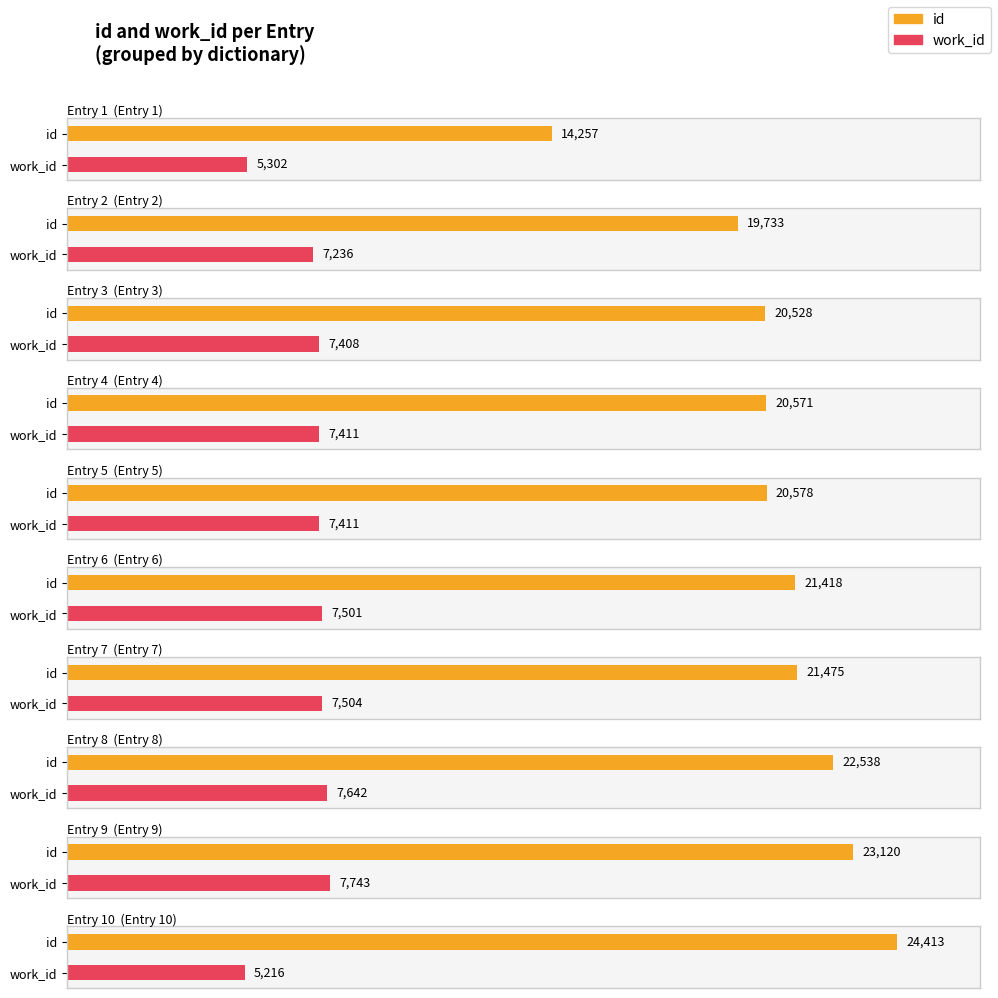

Reading left to right, what are all the values shown in this chart?

id: Animals and Inhabitants and Rooms=14257	Animals=19733	Animals=20528	Animals=20571	Animals and Empire=20578	None=21418	Animals=21475	Animals=22538	Animals=23120	Animals=24413
work_id: Animals and Inhabitants and Rooms=5302	Animals=7236	Animals=7408	Animals=7411	Animals and Empire=7411	None=7501	Animals=7504	Animals=7642	Animals=7743	Animals=5216